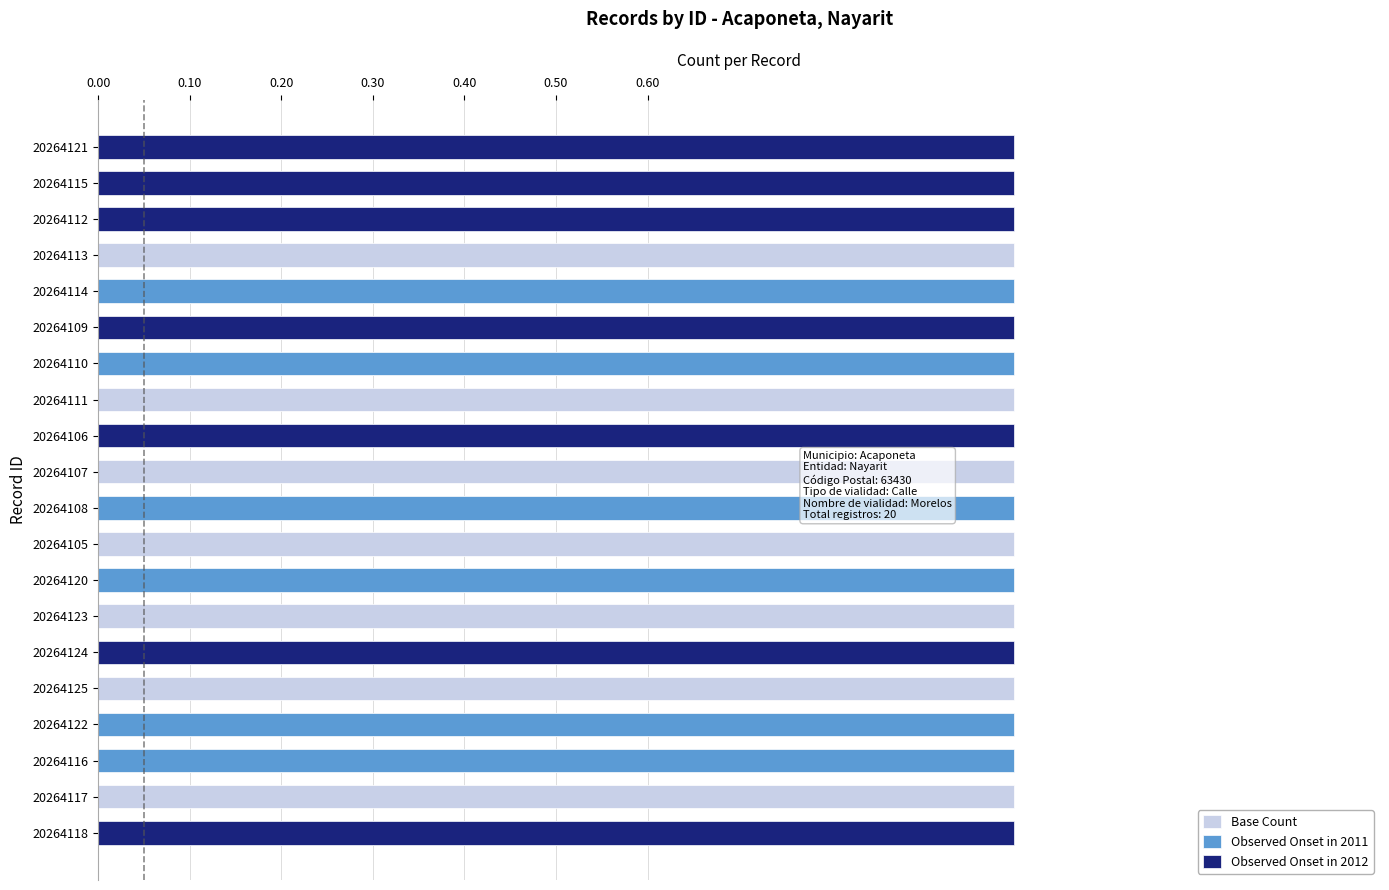

Rank the series by their average value, from lowest to highest.

Observed Onset in 2012, Observed Onset in 2011, Base Count